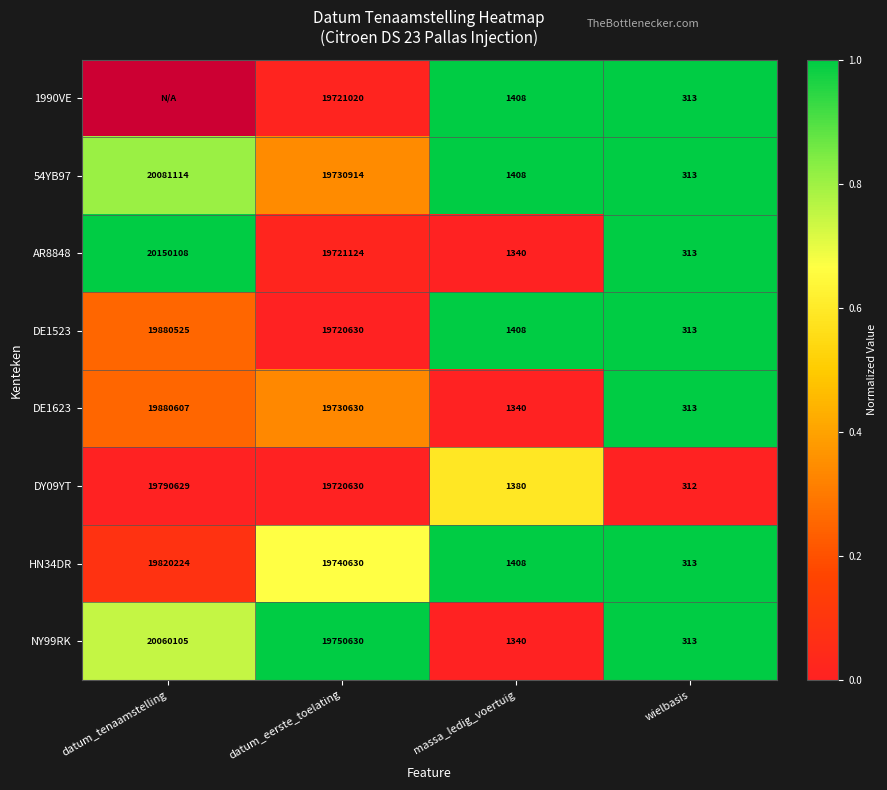

How many categories are shown in the chart?

4